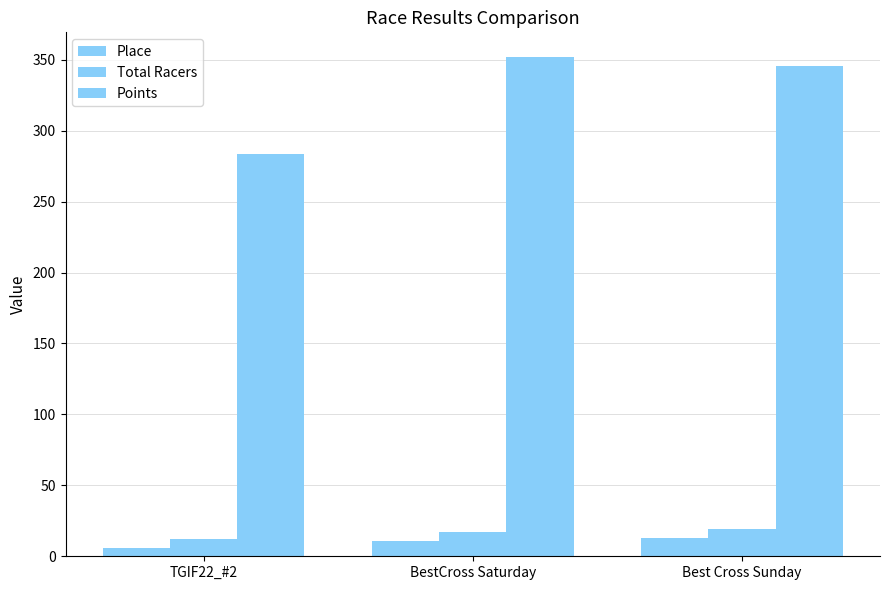

Between BestCross Saturday and TGIF22_#2, which is larger?

BestCross Saturday